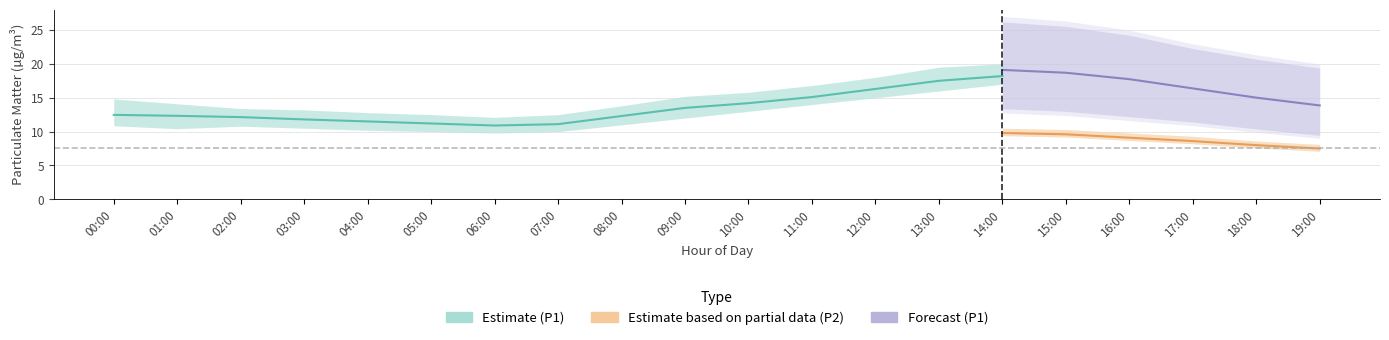

What is the value of the P1 point at the 7th from the left?

10.9